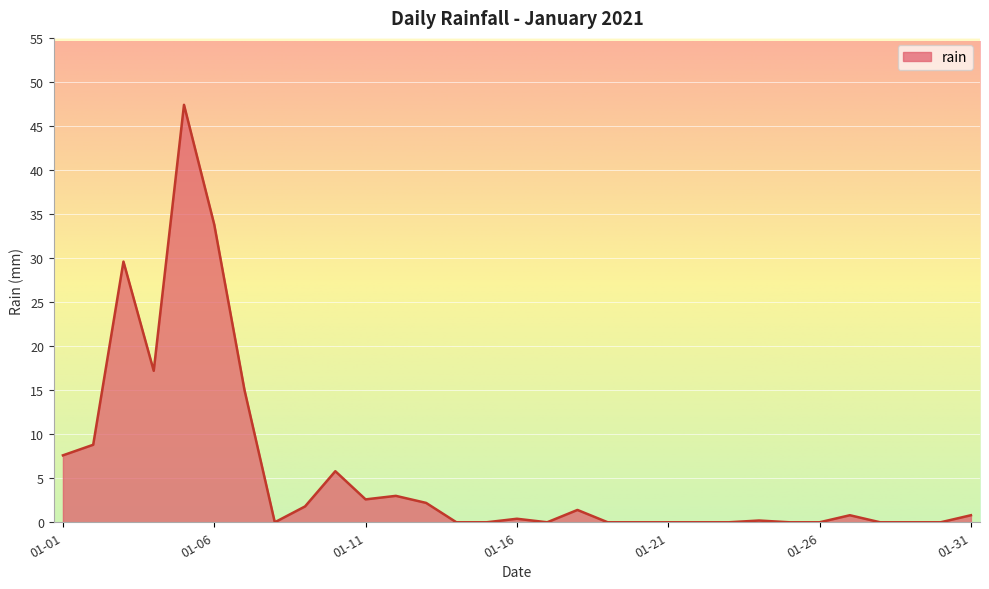

What is the maximum value shown in the chart?

47.4